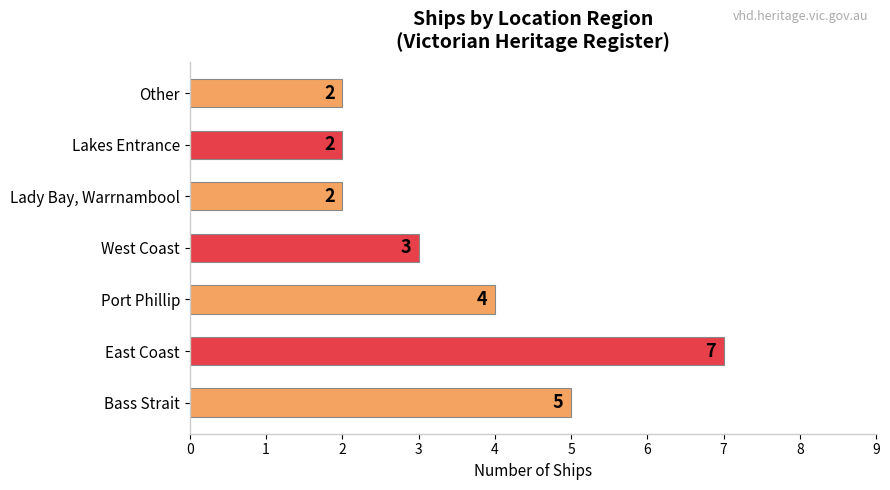

Count the number of categories in the chart.

7